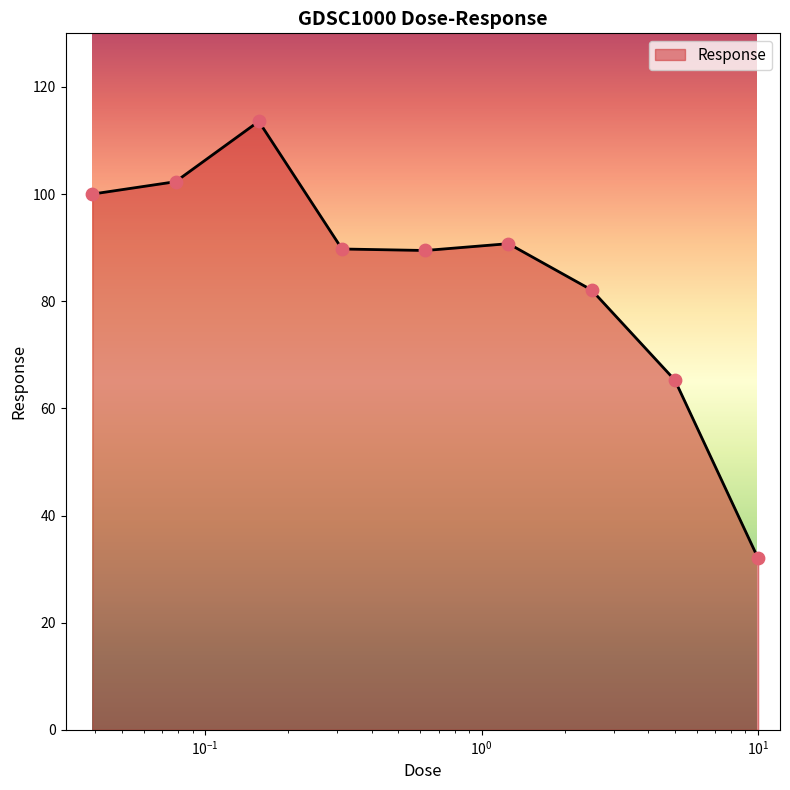

What is the difference between the maximum and minimum values?

81.6